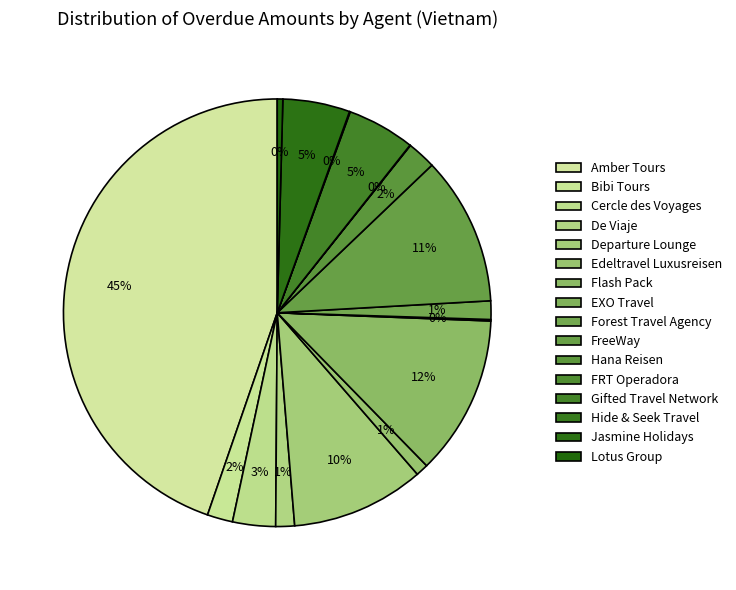

To the nearest percent, what is the difference between the largest and smallest slice percentages?

45%